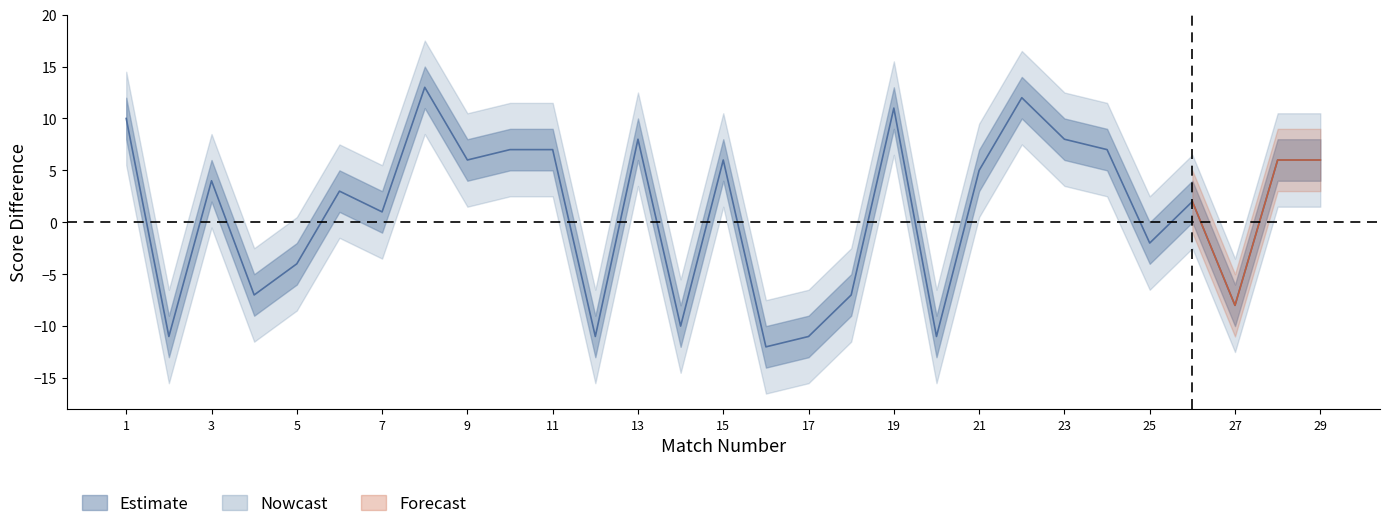

The value at 23 is 8. True or false?

True